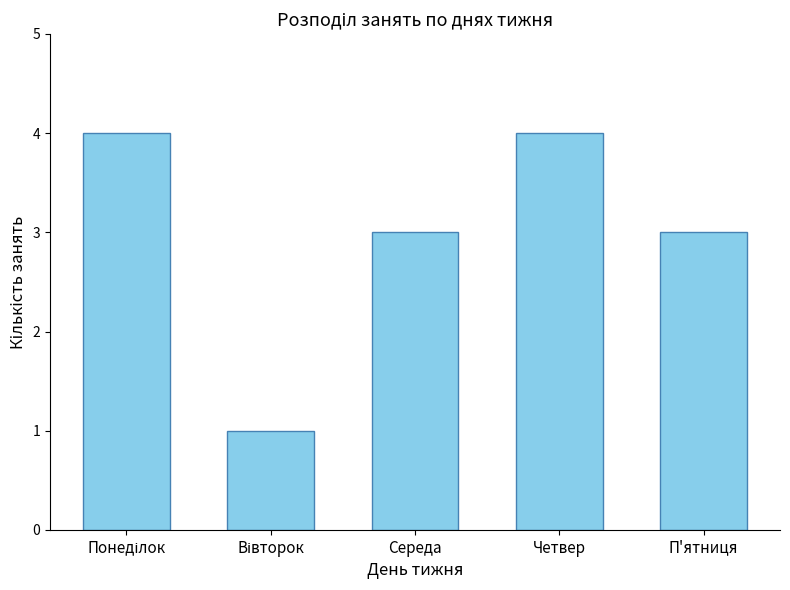

Reading left to right, extract all data points from this chart.

4	1	3	4	3